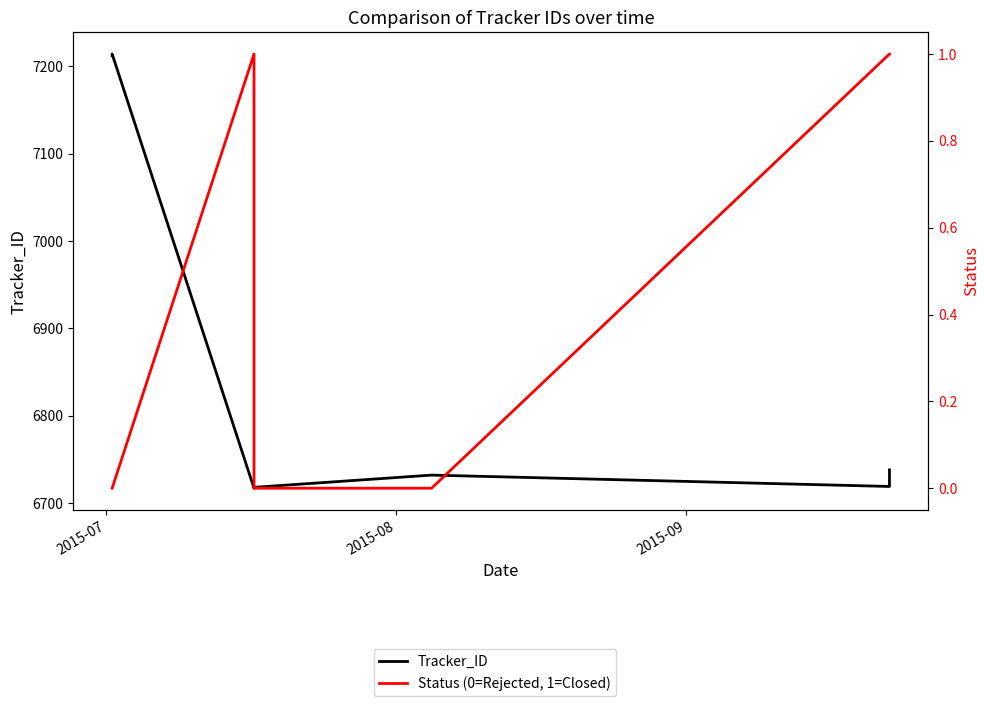

Which series has the largest range (max minus min)?

Tracker_ID